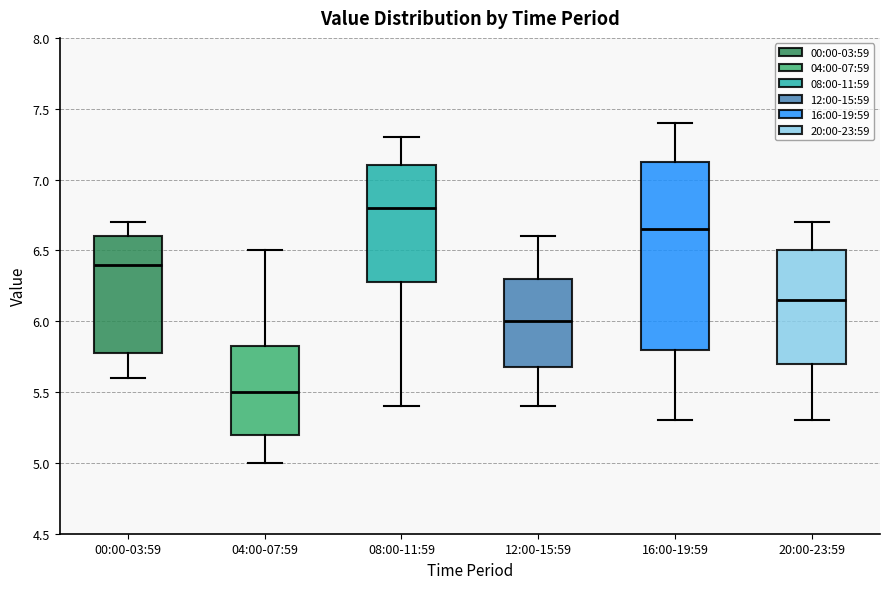

Which box has the highest median line?

08:00-11:59